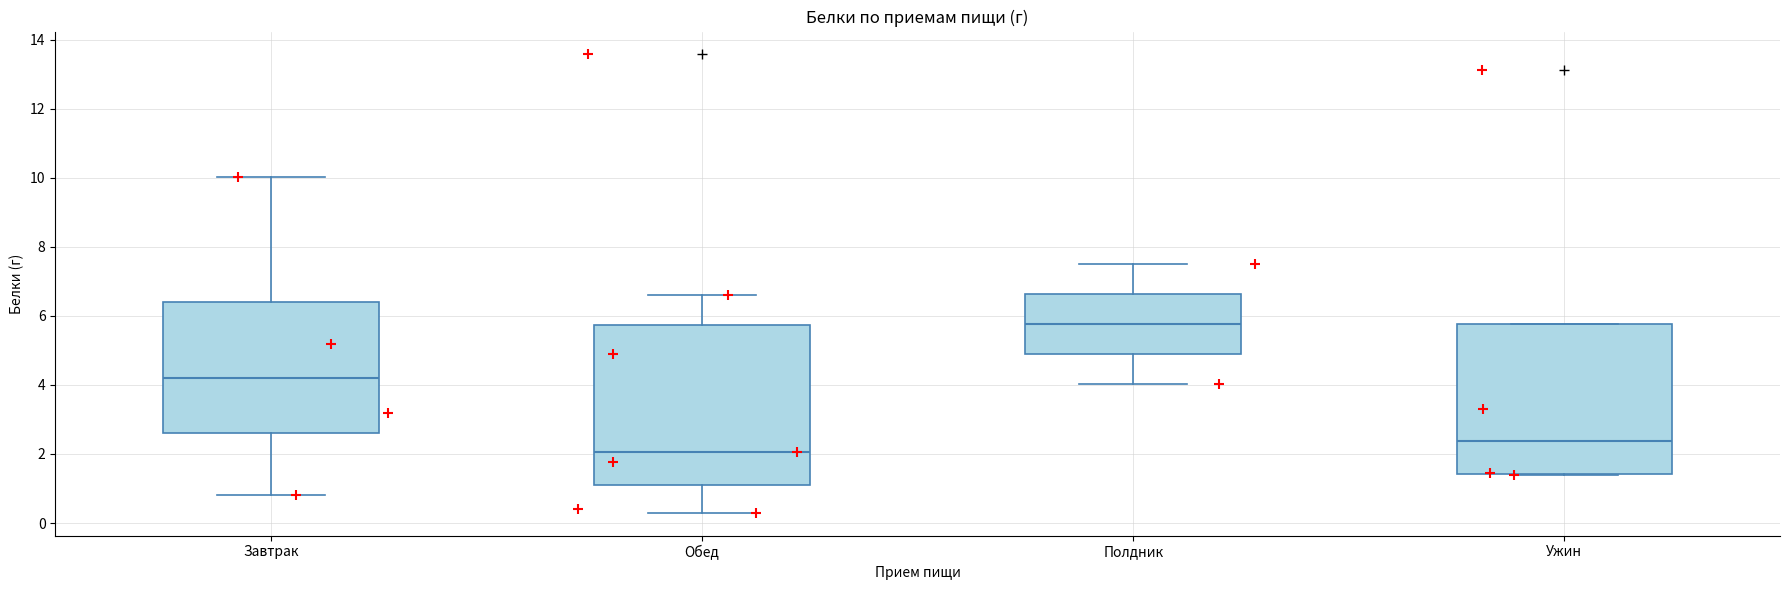

Which box is the tallest, from its lower edge to its upper edge?

Обед